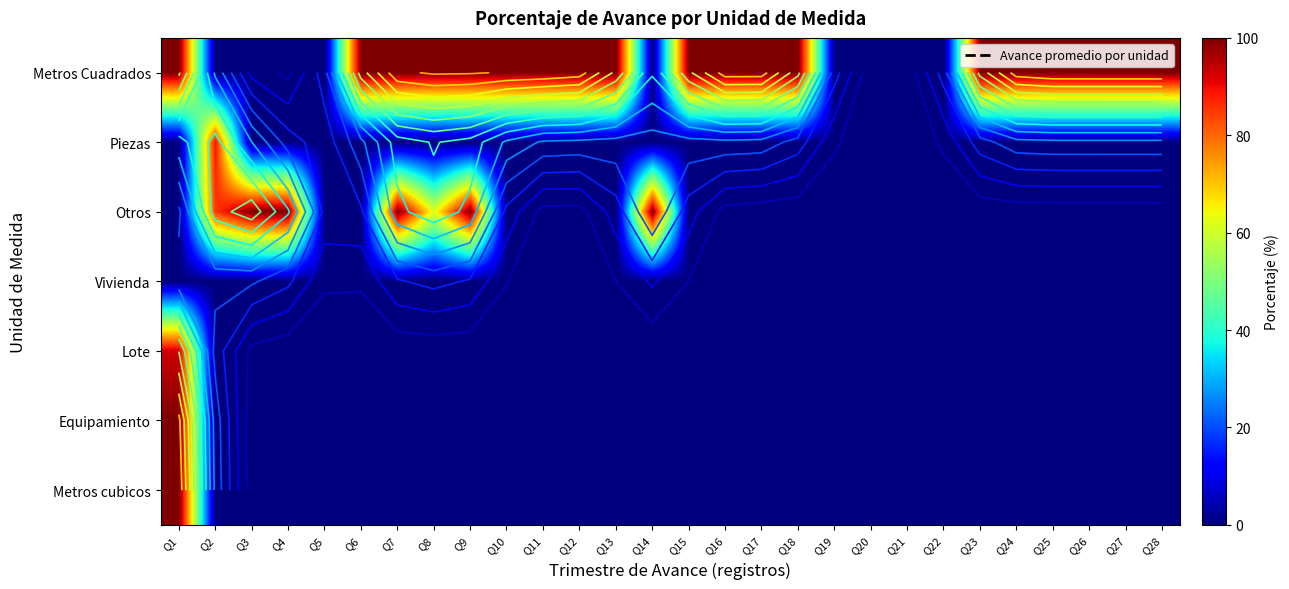

What is the total value across all series at Q11?

100.0